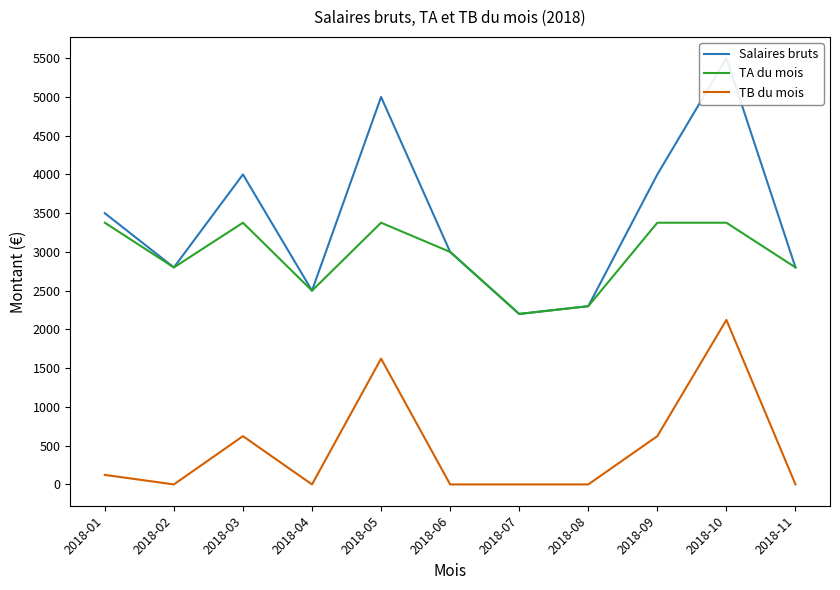

List the series in order of their peak value, highest first.

Salaires bruts, TA du mois, TB du mois